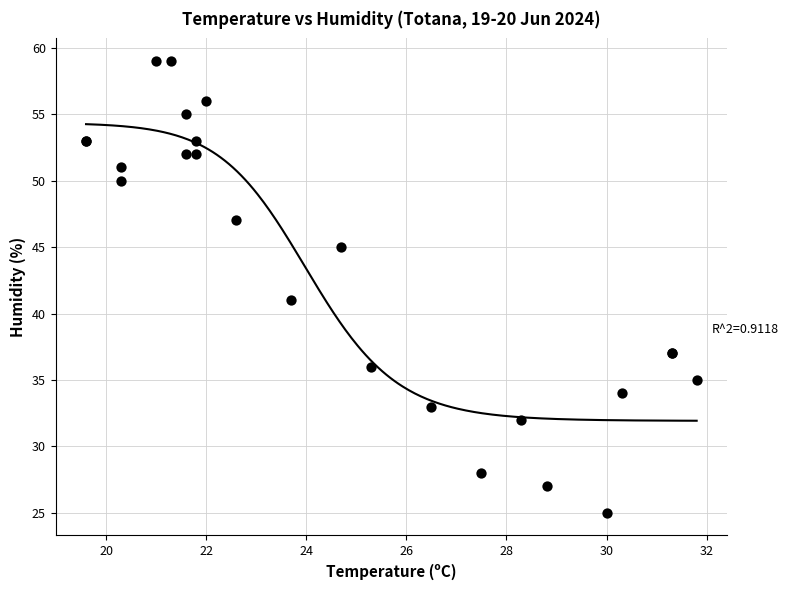

What Y value in the scatter plot is closest to 42?

41